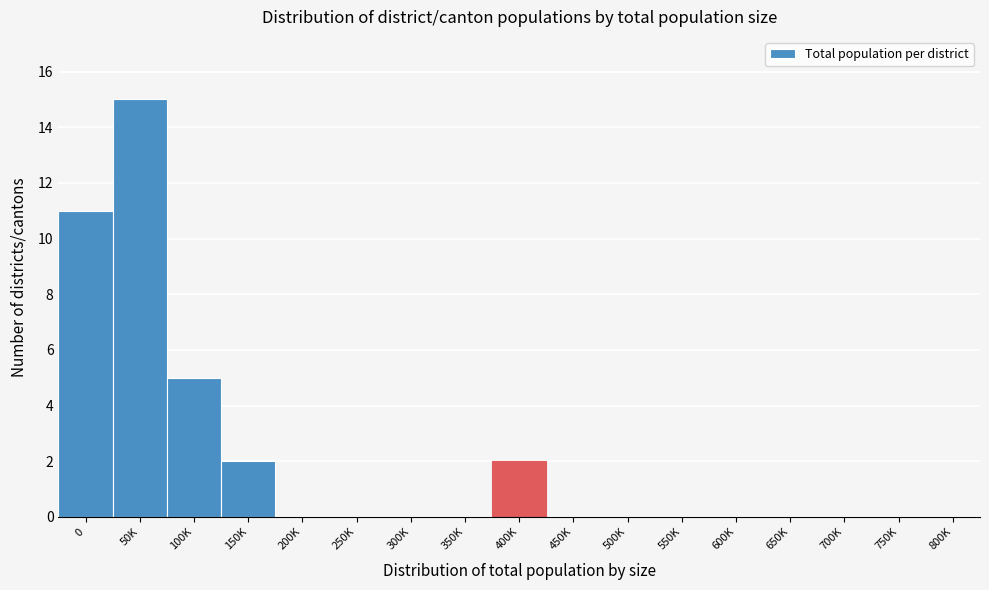

Reading left to right, list all the values displayed in this chart.

0=11	50K=15	100K=5	150K=2	200K=0	250K=0	300K=0	350K=0	400K=2	450K=0	500K=0	550K=0	600K=0	650K=0	700K=0	750K=0	800K=0